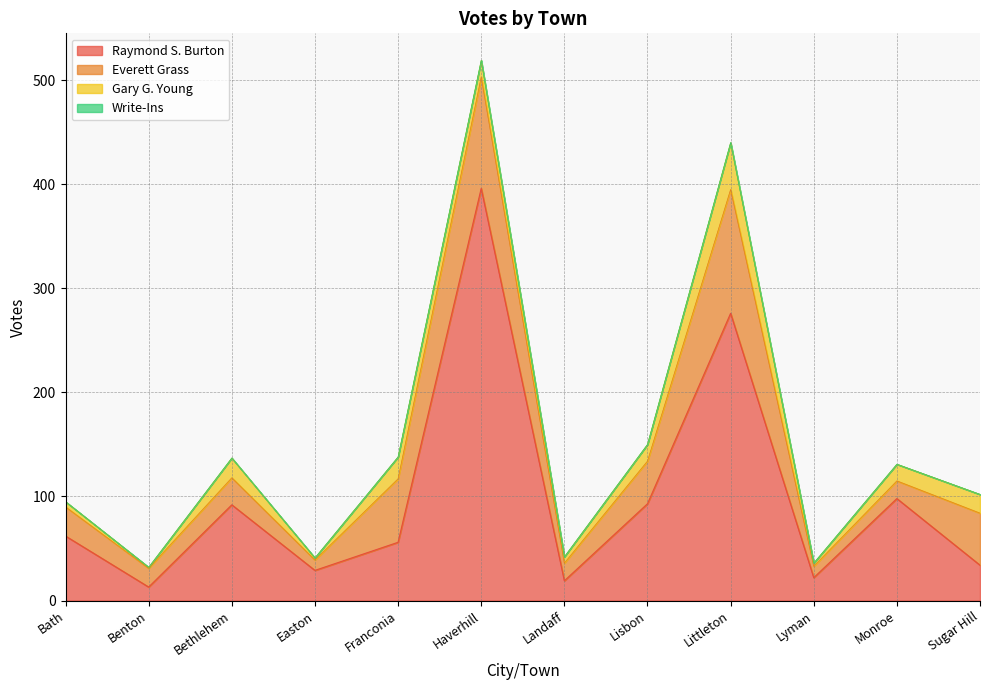

What are all the series names shown in the legend?

Raymond S. Burton, Everett Grass, Gary G. Young, Write-Ins